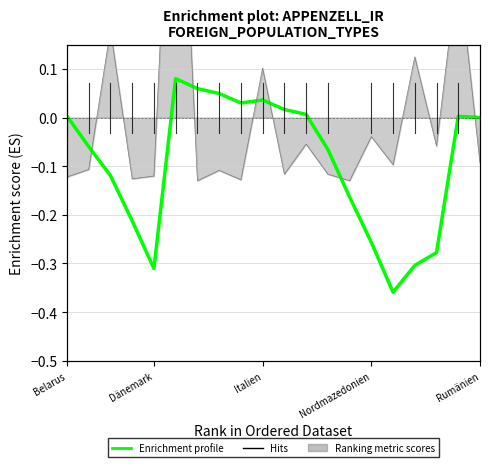

What is the value of the 4th point from the left?

-0.2